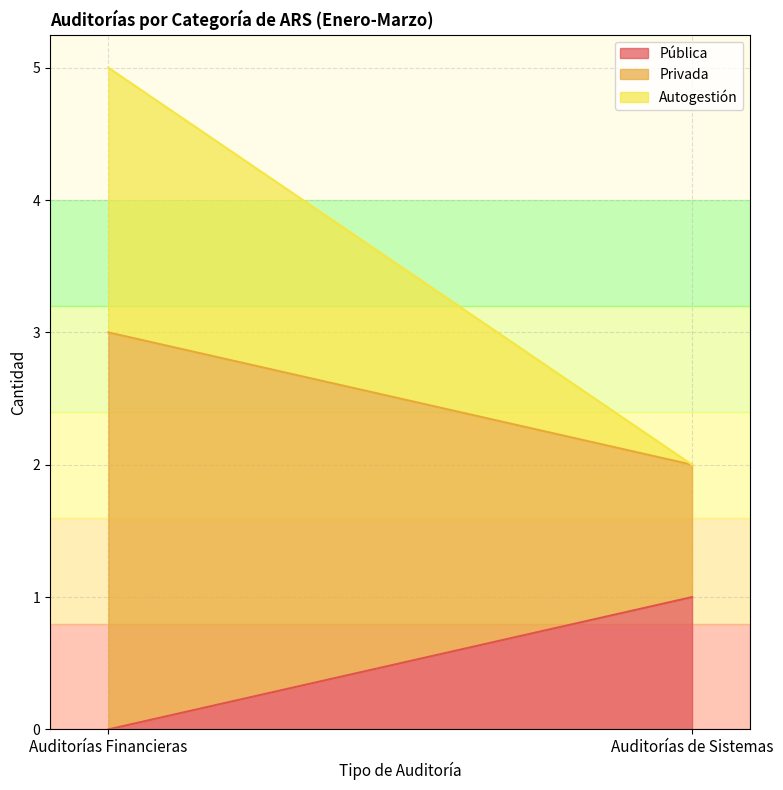

Reading left to right, what are all the values shown in this chart?

Pública: Auditorías Financieras=0	Auditorías de Sistemas=1
Privada: Auditorías Financieras=3	Auditorías de Sistemas=1
Autogestión: Auditorías Financieras=2	Auditorías de Sistemas=0